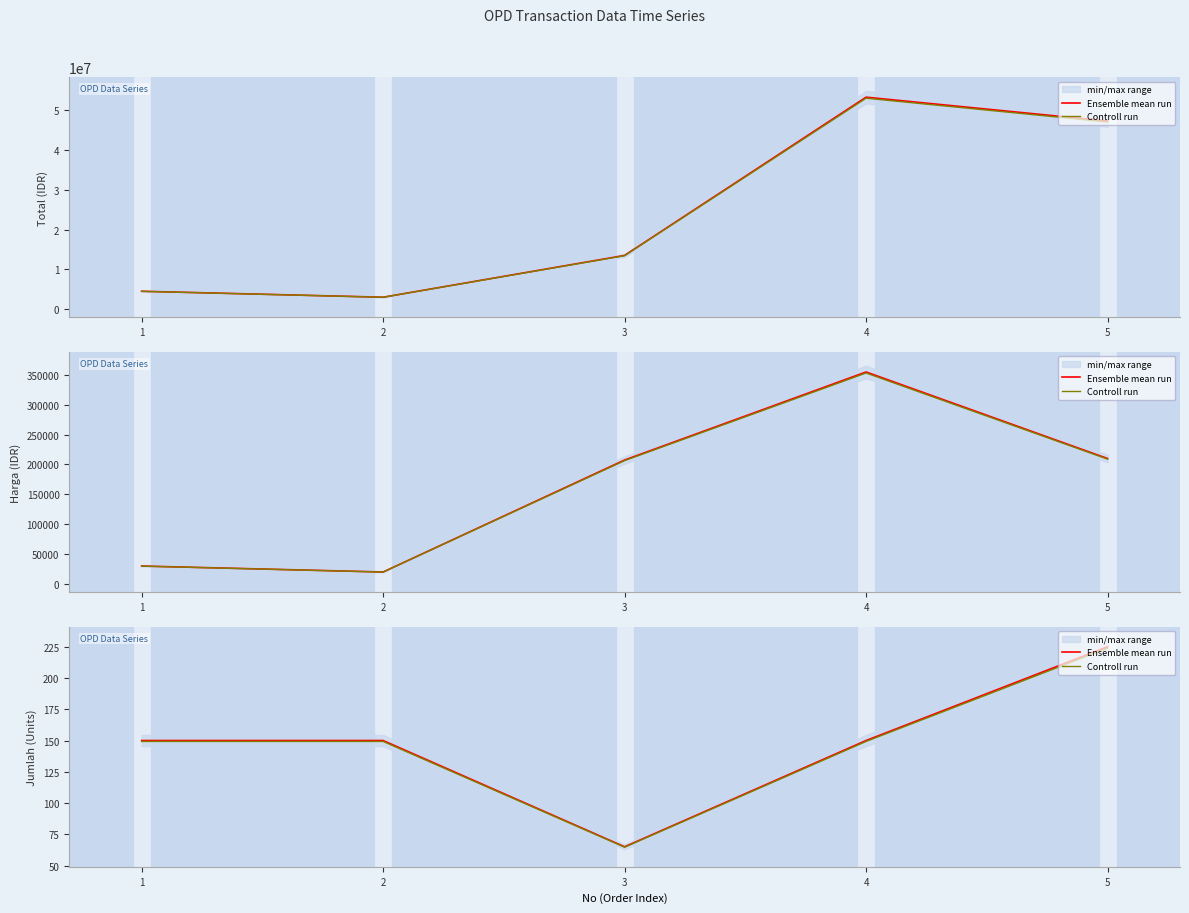

Which series has the widest spread of values?

Ensemble mean run